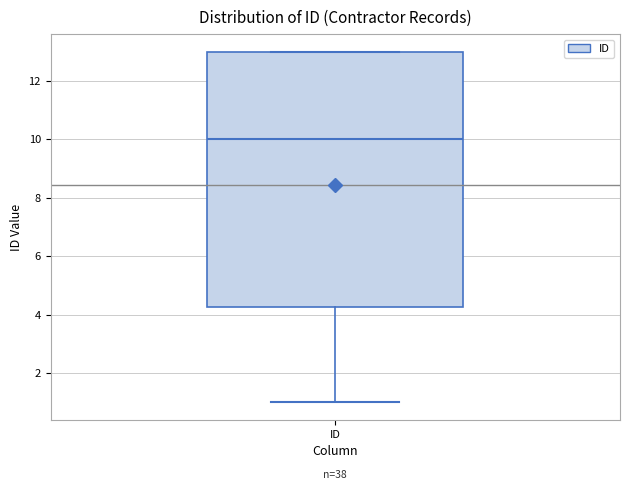

Where does the median line of the box for ID sit on the y-axis? The values are not printed on the chart, so give them approximately, as read against the axis.

10.0